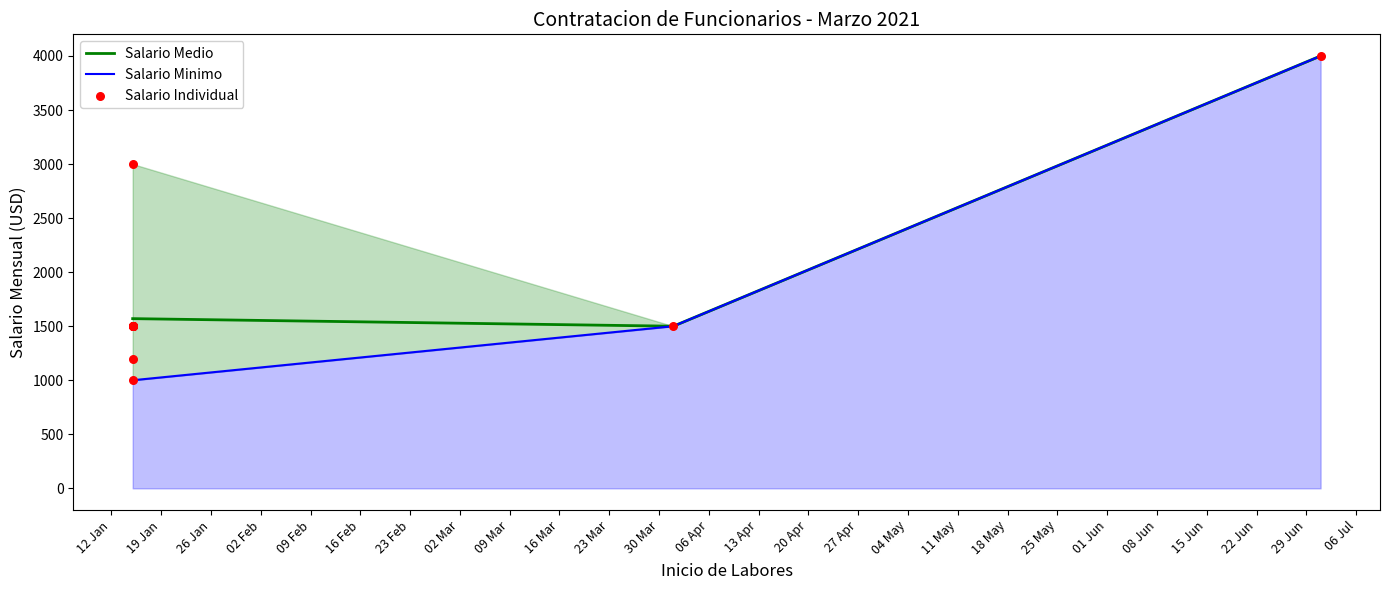

Which series contains the lowest Y value?

Salario Minimo